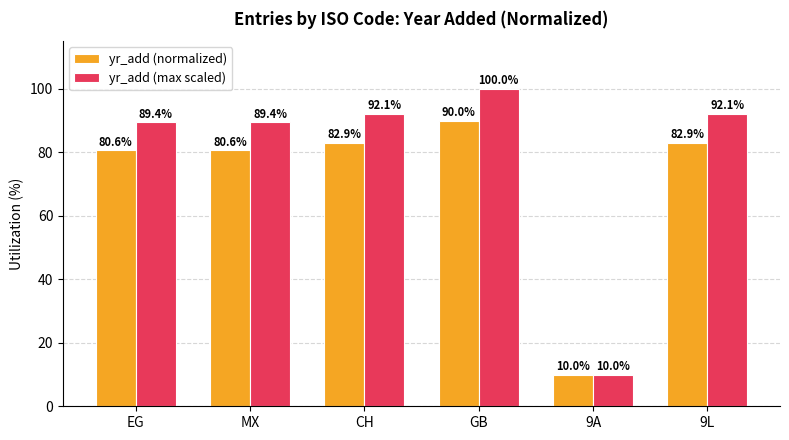

The yr_add (normalized) series shows 10.0 at 9A. True or false?

True